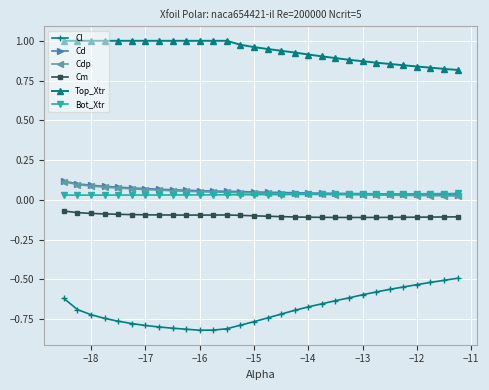

True or false: Top_Xtr and Cd intersect in this chart.

False